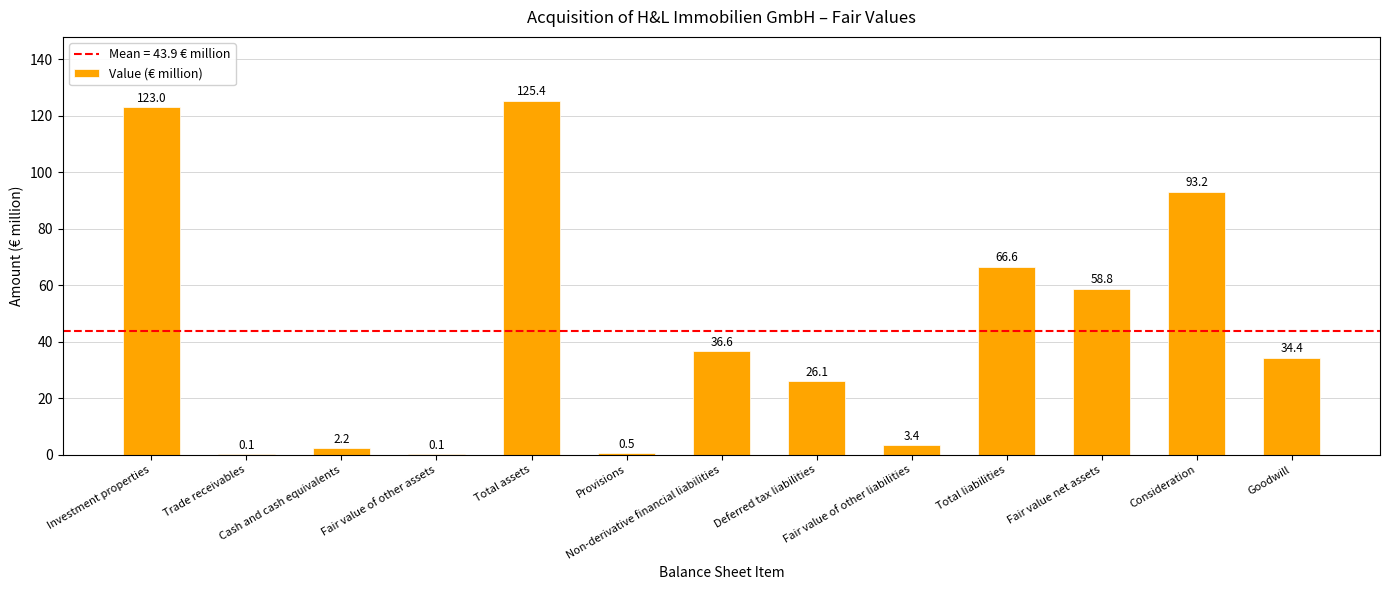

What is the greatest value displayed?

125.4